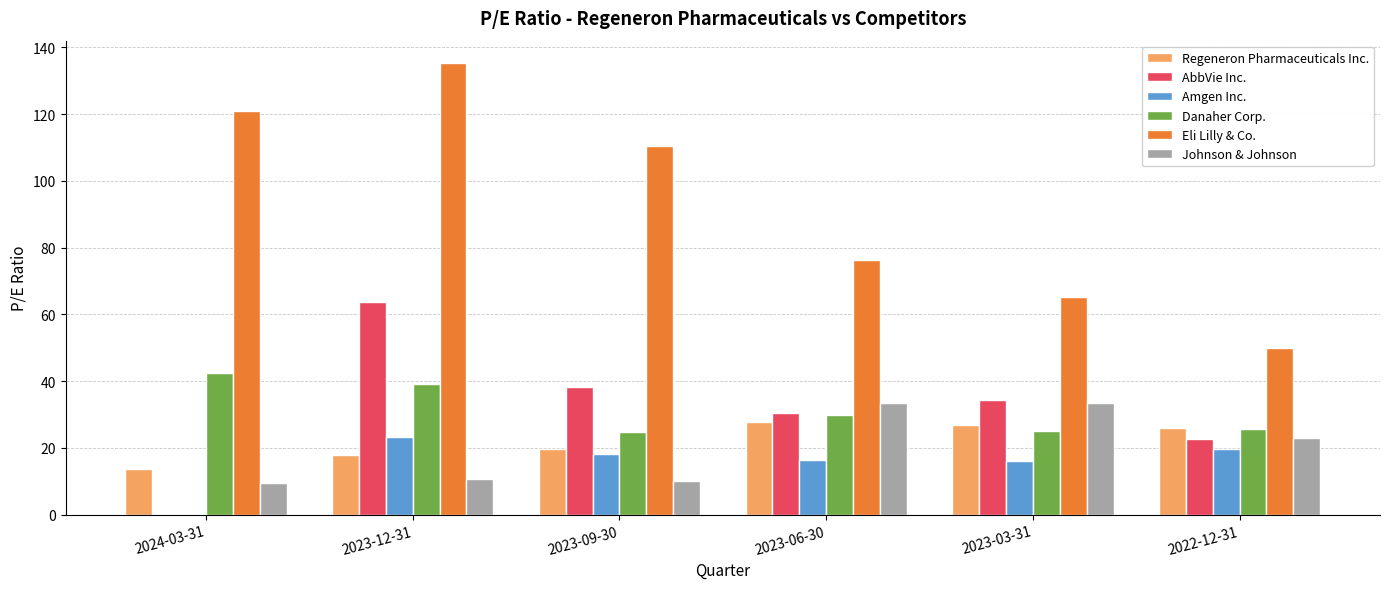

What is the sum of the Johnson & Johnson values at 2023-09-30 and 2023-06-30?

43.5